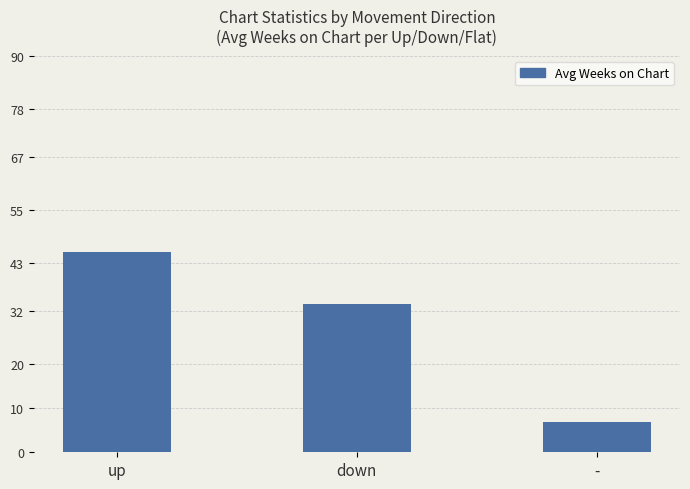

Reading left to right, transcribe all the data shown in this chart.

45.4	33.7	6.9